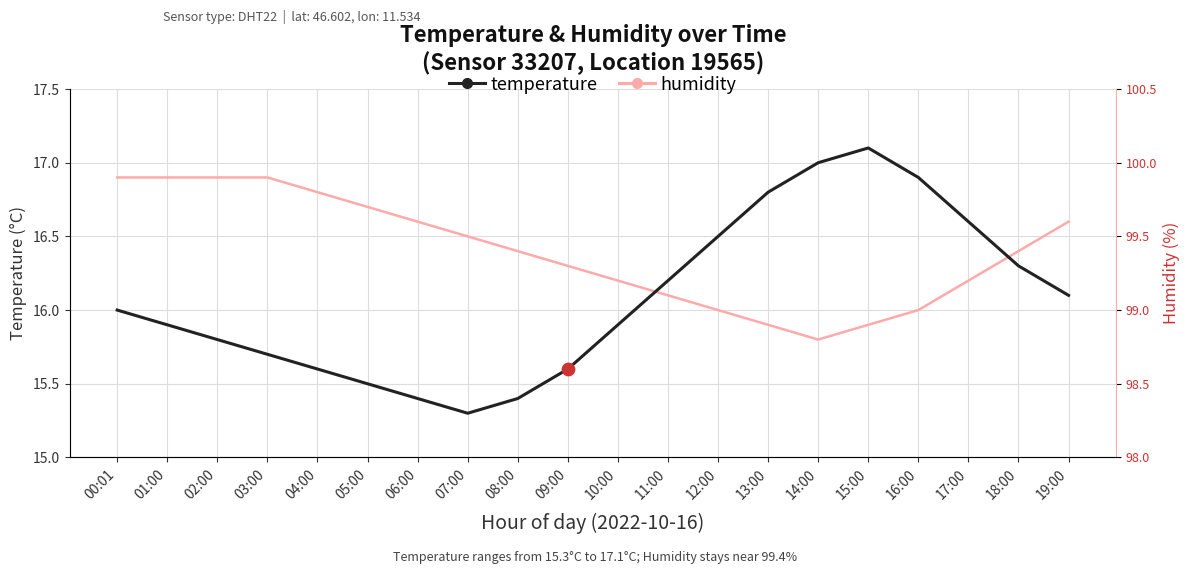

What is the total value across all series at 19:00?

32.7